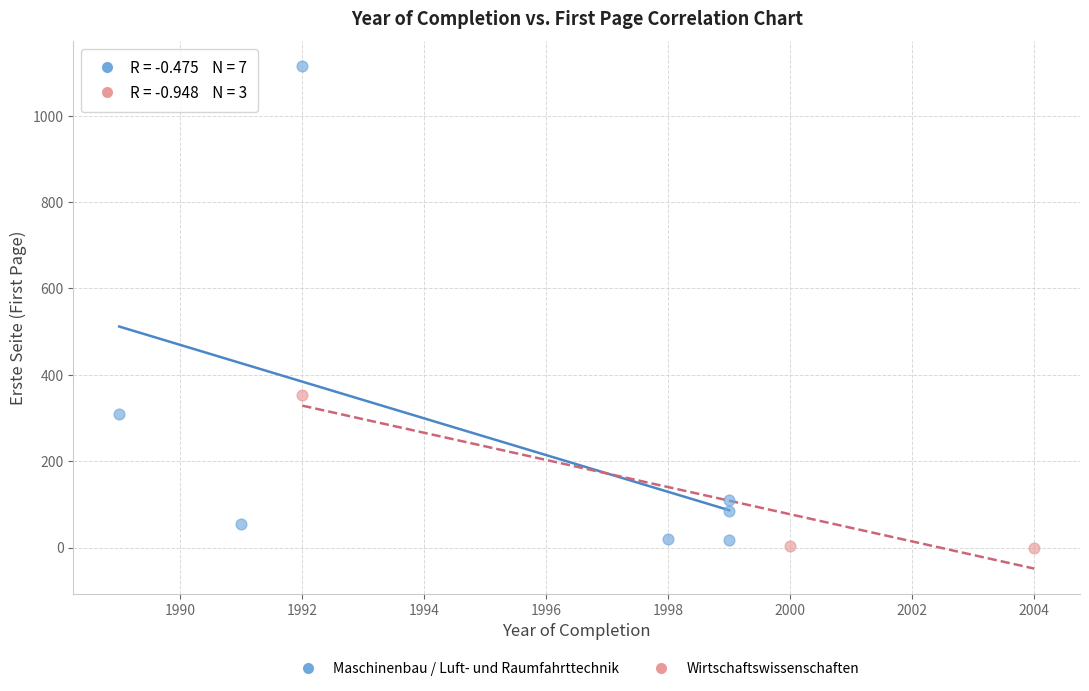

Which series has the widest spread of Y values?

Maschinenbau / Luft- und Raumfahrttechnik